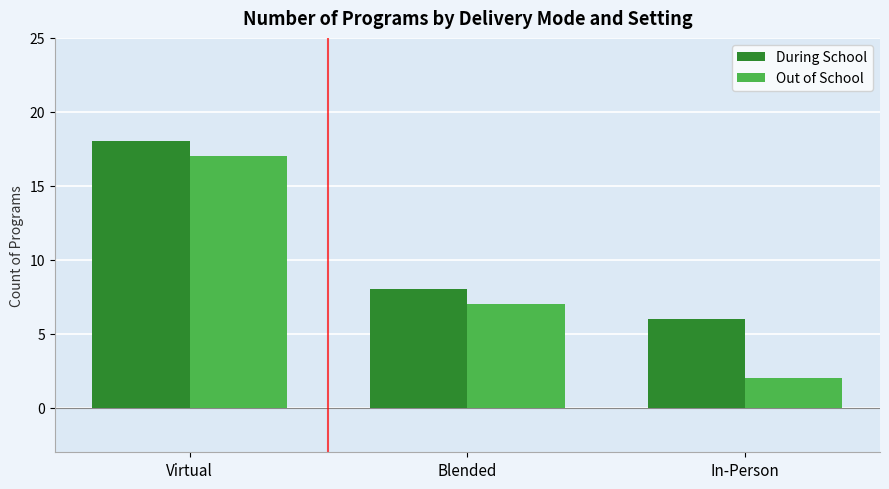

The value of During School at Virtual is 18. True or false?

True